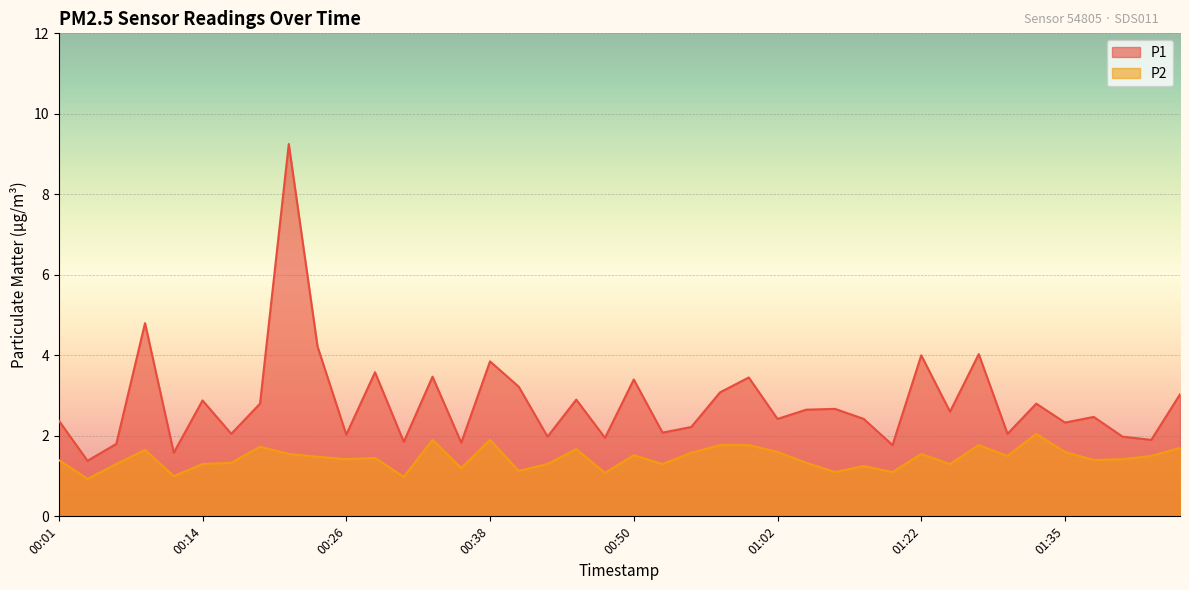

How many data points in P1 are above 2?

30